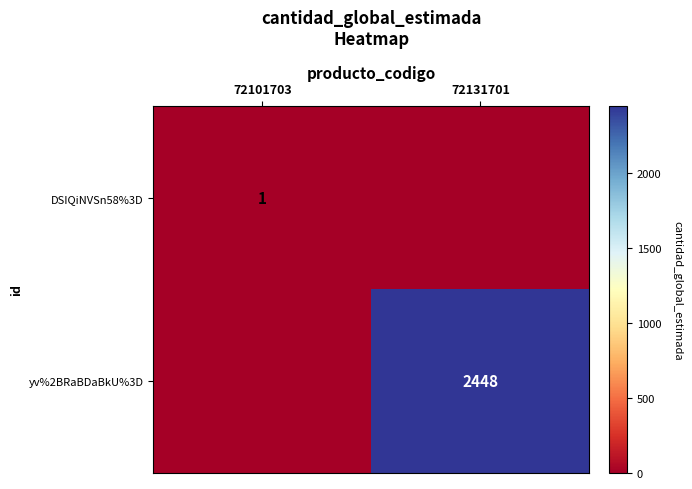

Is it true that DSIQiNVSn58%3D equals 1 at 72101703?

True